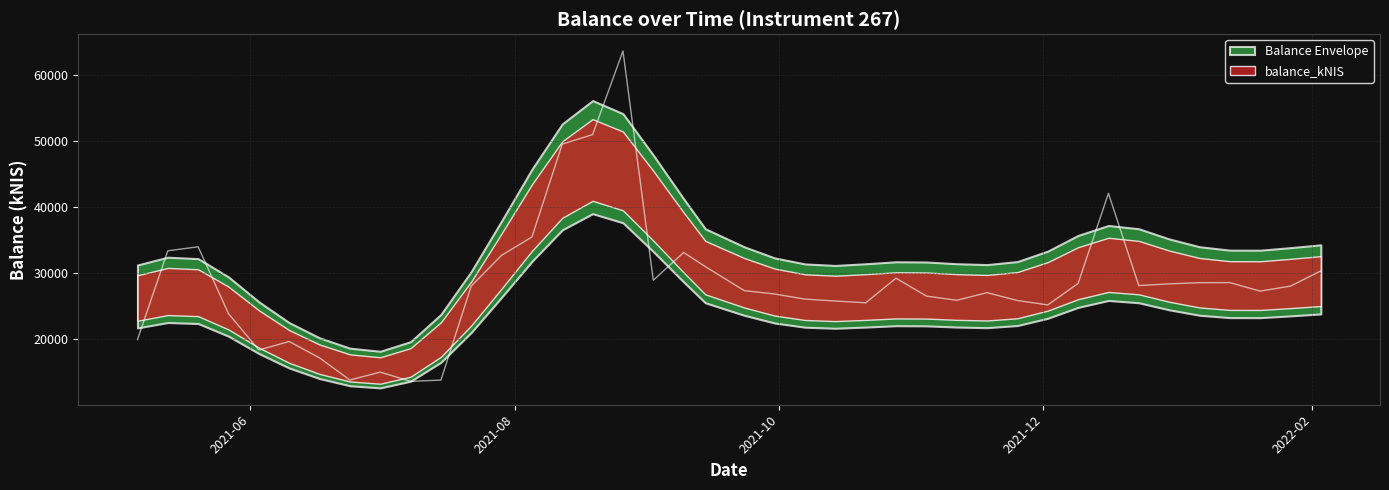

What is the difference between the maximum and minimum values?

50017.1